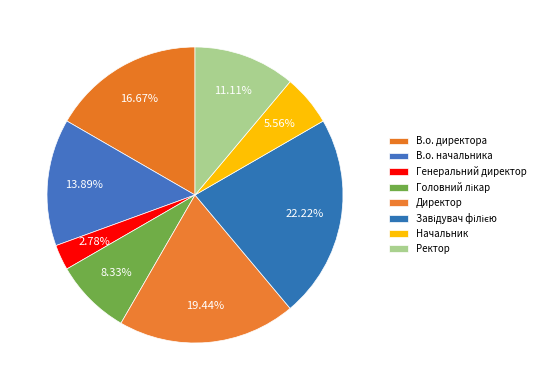

Between Начальник and Генеральний директор, which is larger?

Начальник